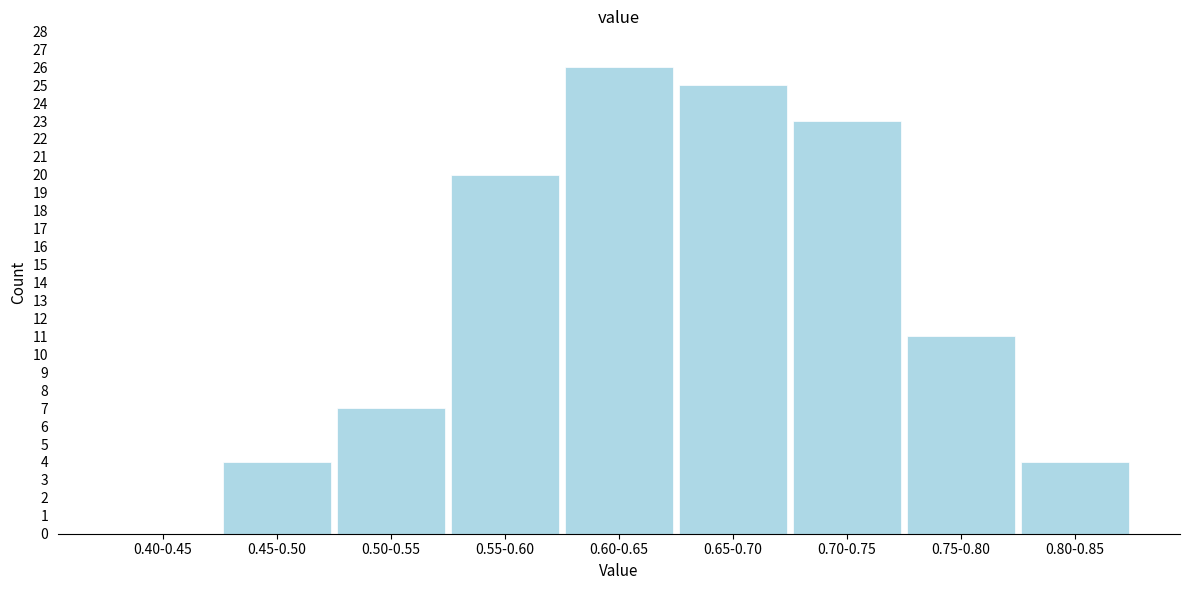

Reading left to right, what are all the values shown in this chart?

0.40-0.45=0	0.45-0.50=4	0.50-0.55=7	0.55-0.60=20	0.60-0.65=26	0.65-0.70=25	0.70-0.75=23	0.75-0.80=11	0.80-0.85=4